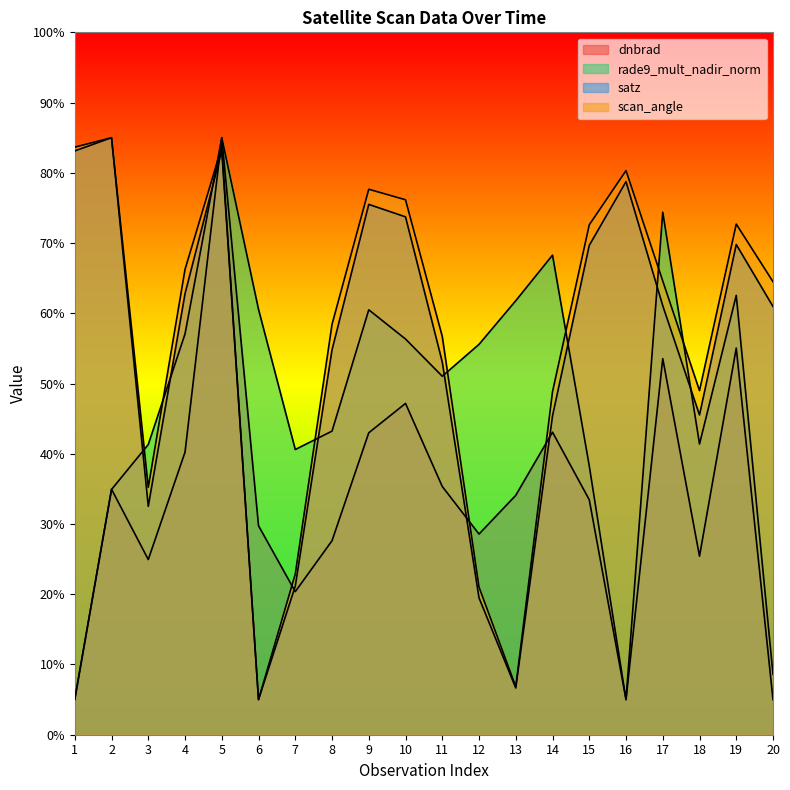

What is the average value of the rade9_mult_nadir_norm series?

47.6